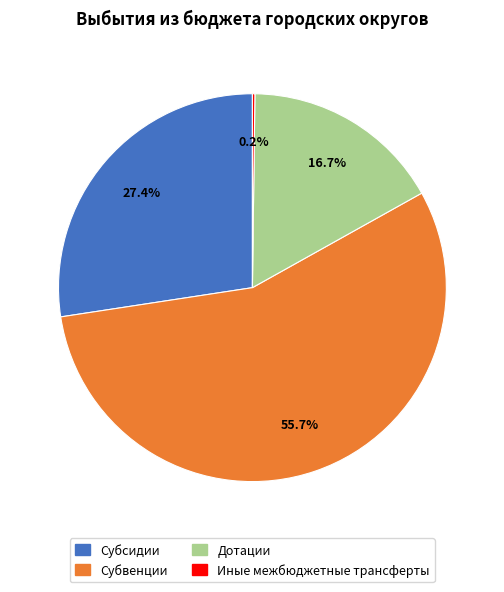

What is the largest slice in the pie chart?

Субвенции